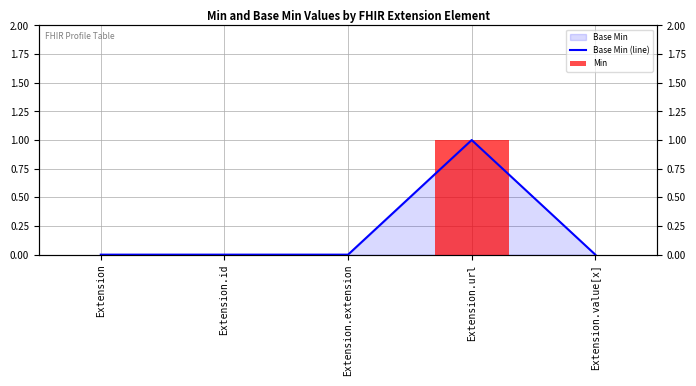

What is the label of the 4th bar from the left?

Extension.url